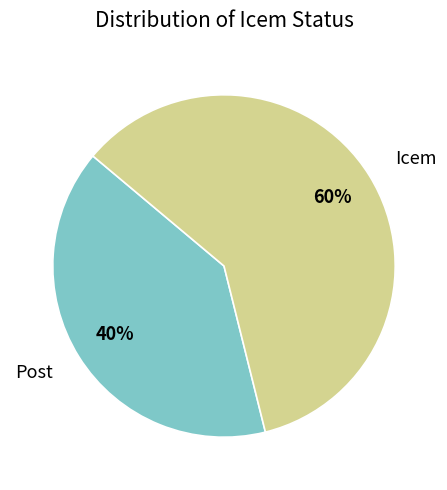

Is the sum of Icem and Post greater than half?

Yes